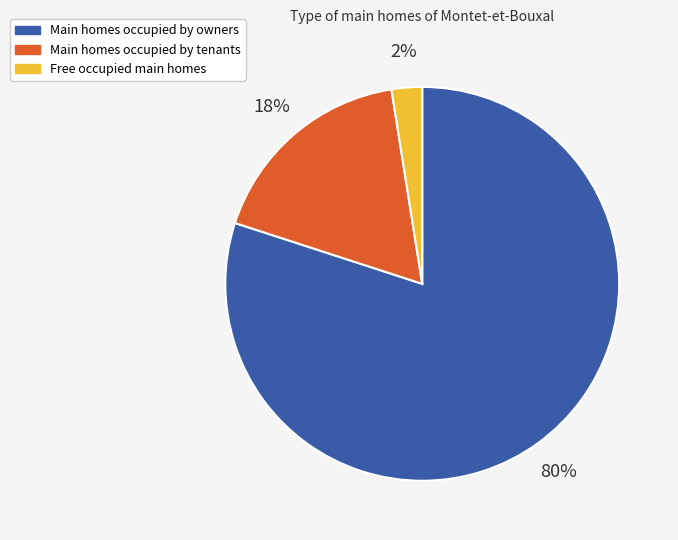

To the nearest percent, what is the average slice percentage?

33%